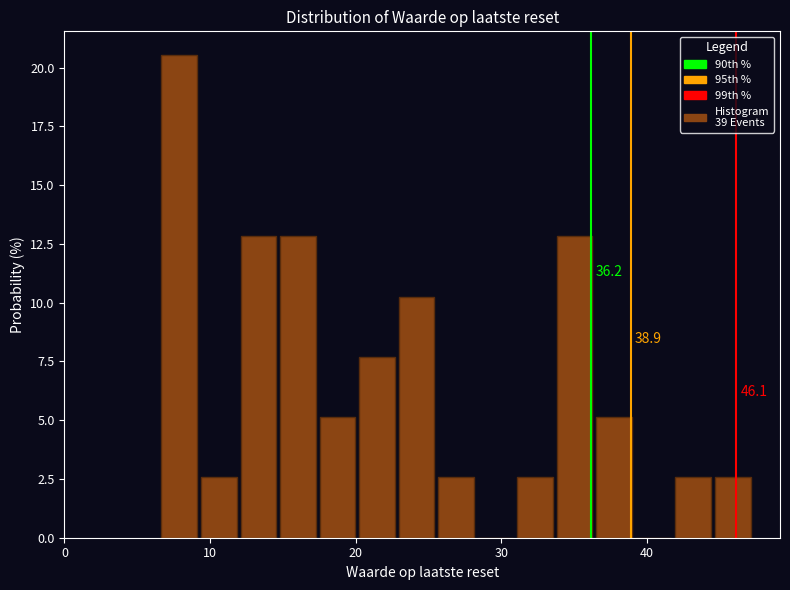

Around what value on the x-axis is the tallest bar? Give the approximate position of its centre, as read against the axis.

8